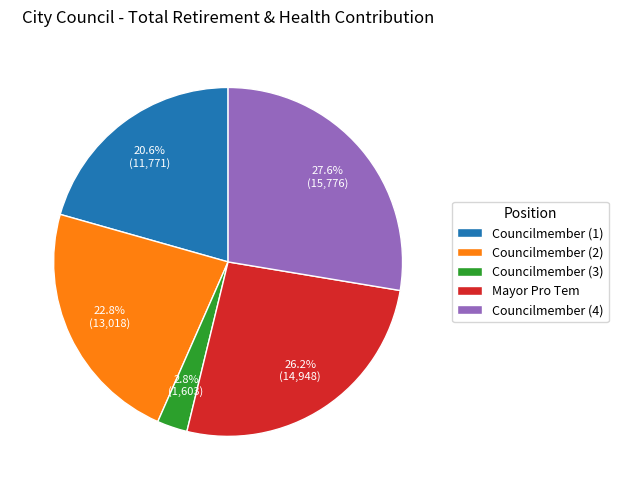

Which category has the smallest portion of the pie?

Councilmember (3)